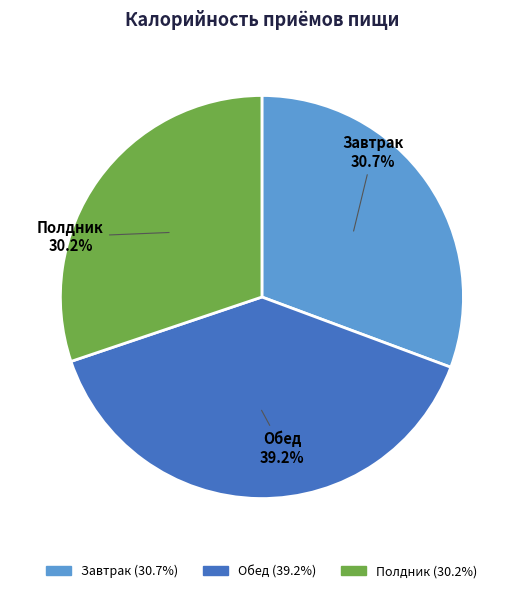

Which has a higher value, Полдник or Обед?

Обед